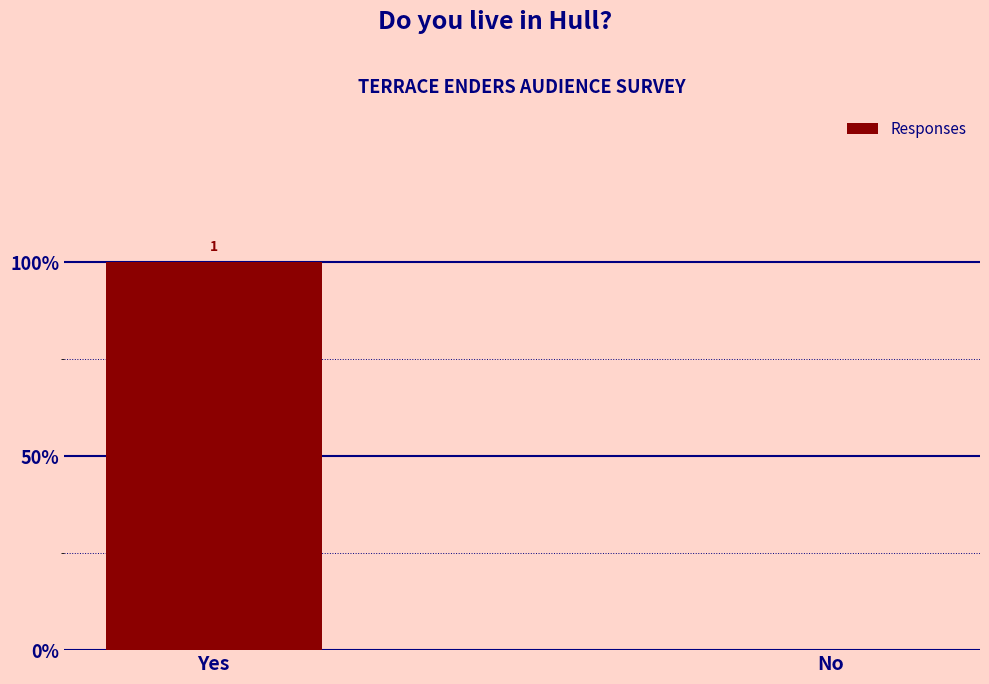

What is the label of the 1st bar from the right?

No